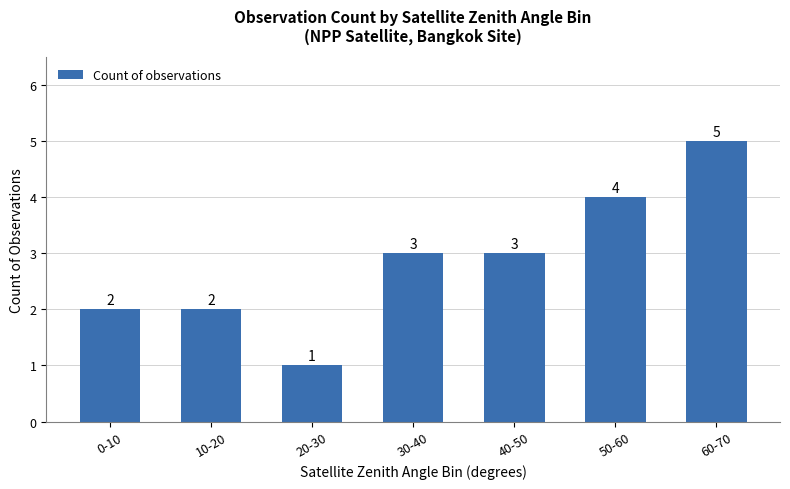

Is it true that the value at 0-10 is 2?

True